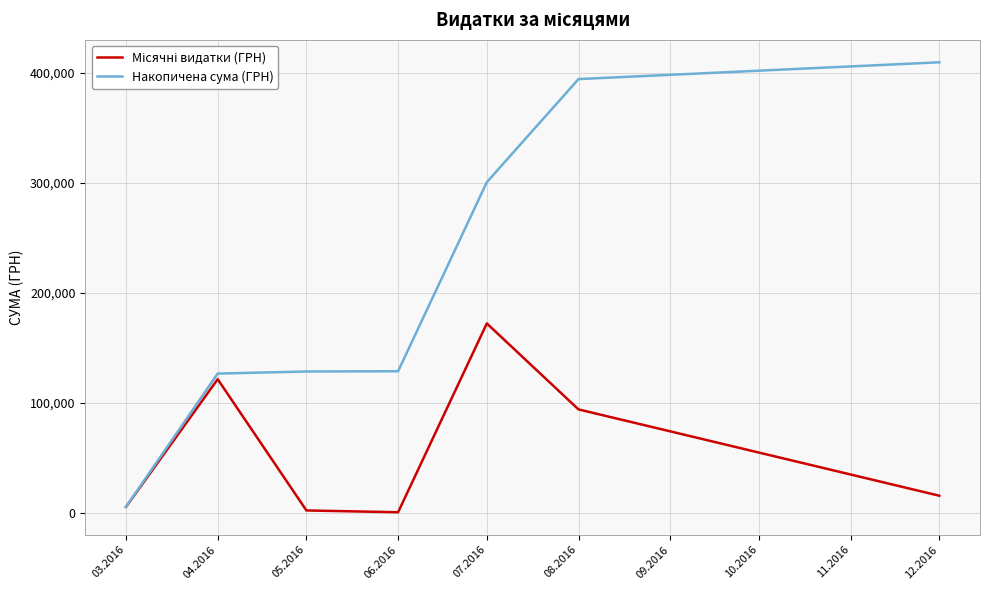

What is the total value across all series at 08.2016?

487894.1